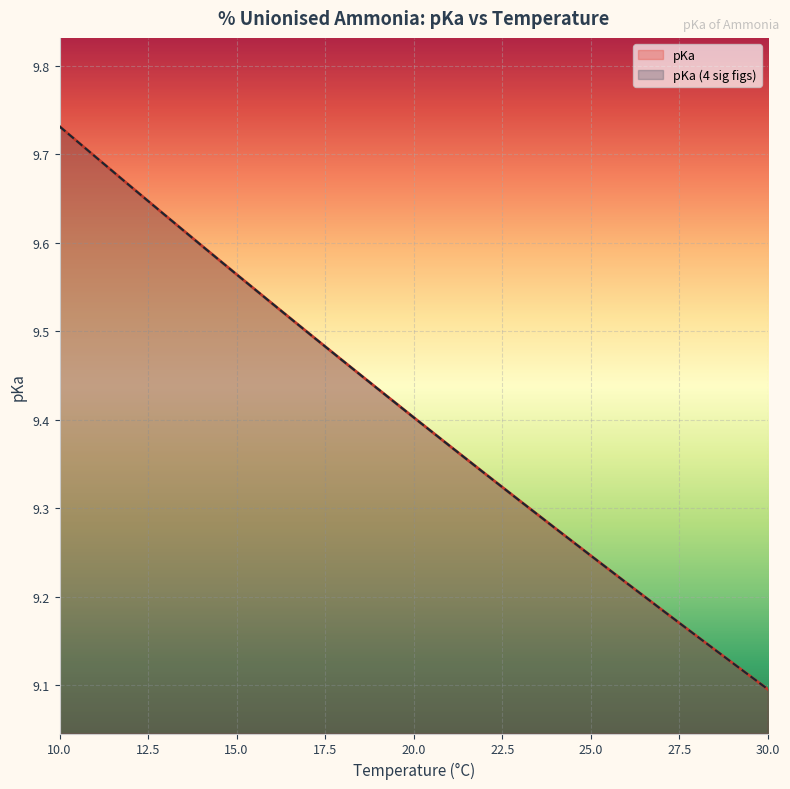

What is the sum of all pKa (4 sig figs) values?

197.5